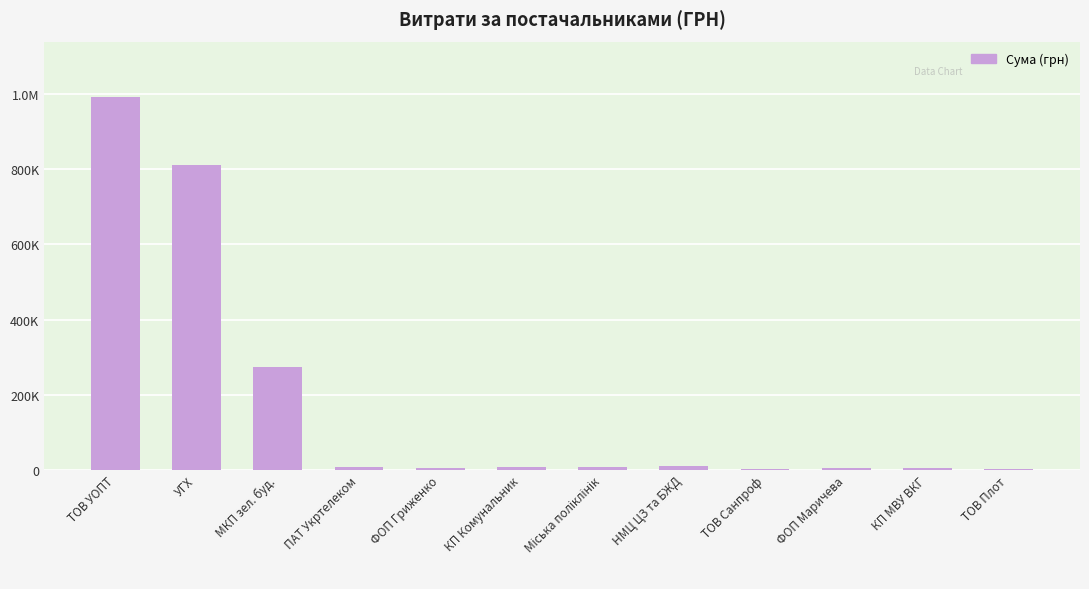

Are the bars horizontal?

No